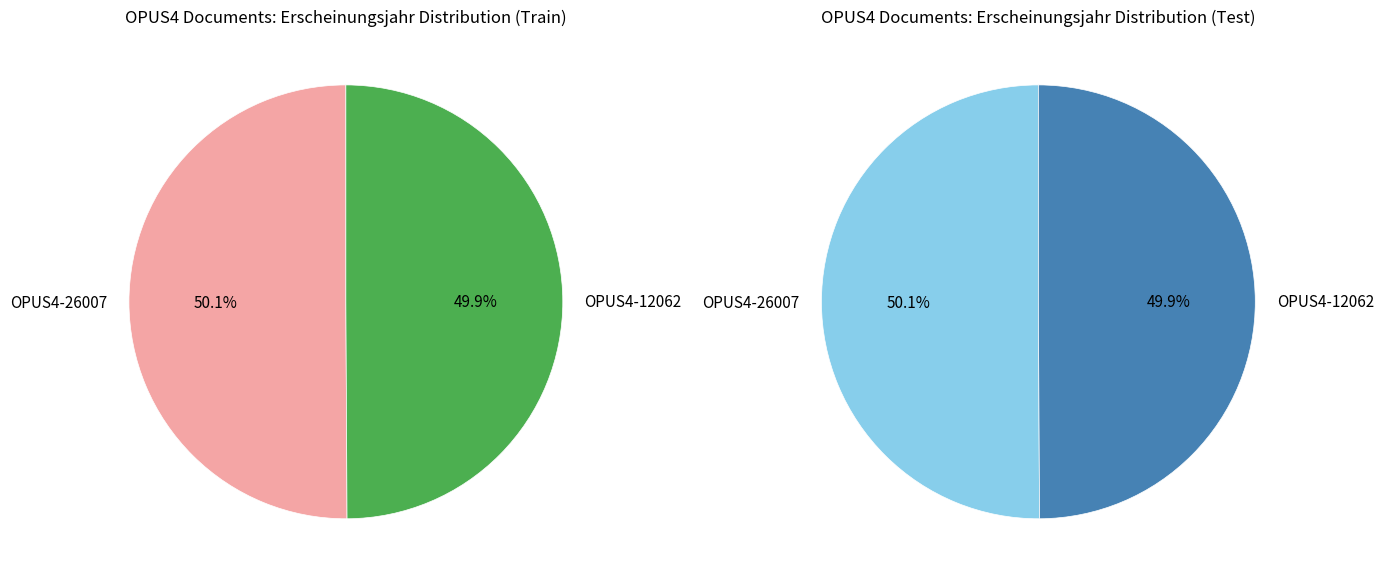

What percentage is the OPUS4-12062 slice, to the nearest percent?

50%